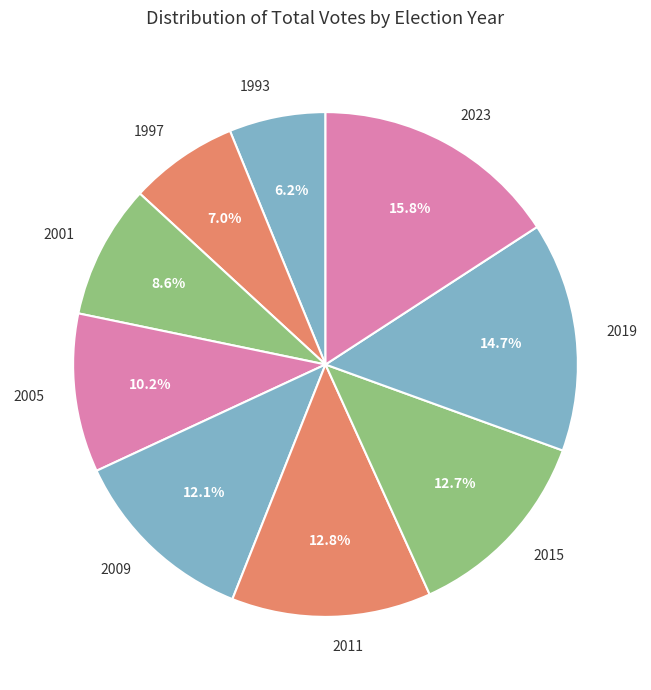

Is it true that 1997 is 15% of the pie?

False